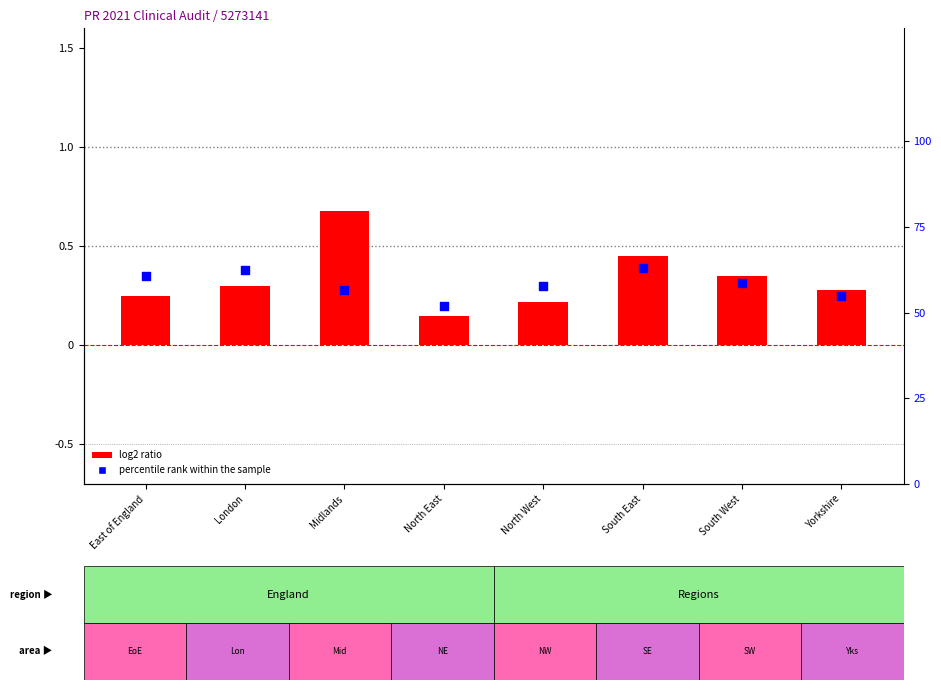

Which series contains the lowest Y value?

log2 ratio